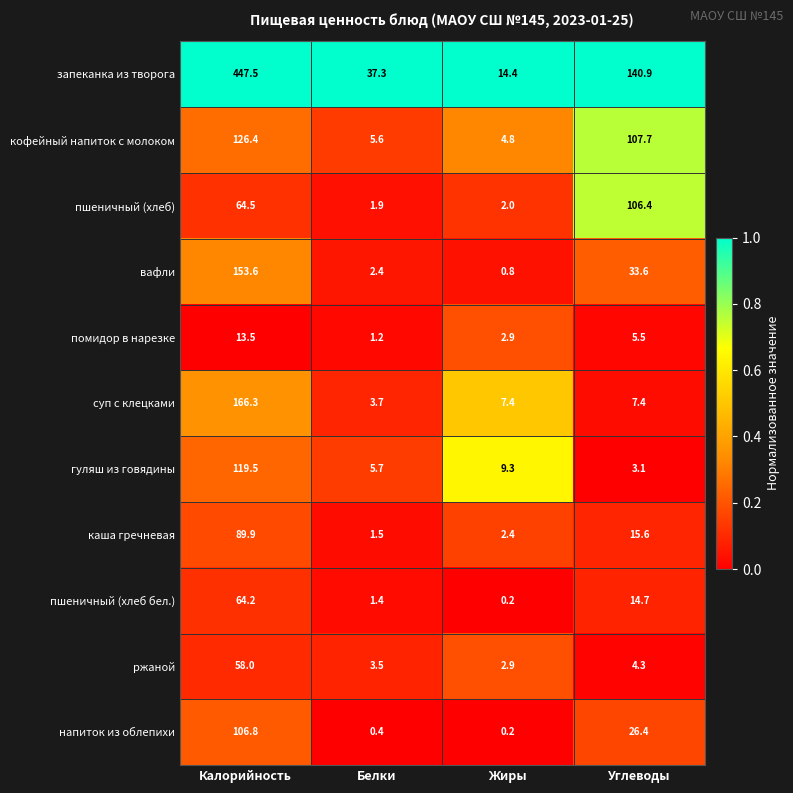

At which label does пшеничный (хлеб) first exceed 64?

Калорийность